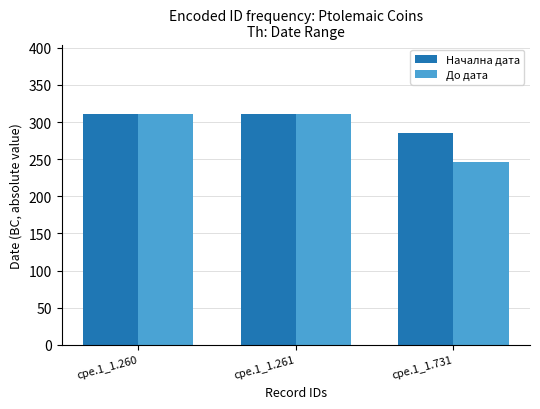

Reading right to left, what are all the values shown in this chart?

Начална дата: 285	311	311
До дата: 246	311	311